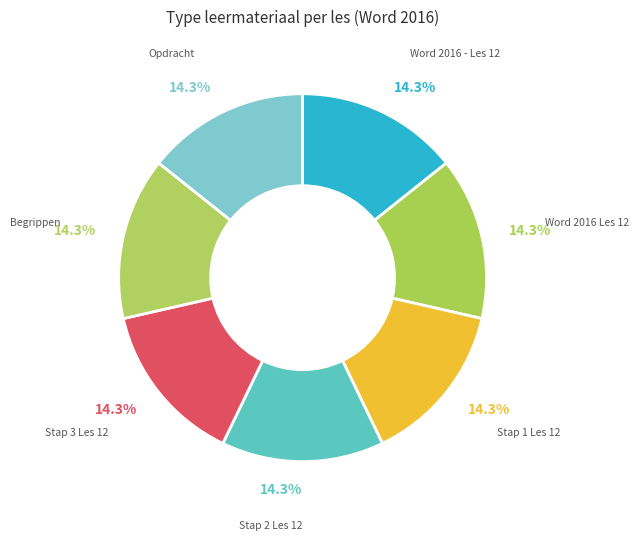

To the nearest percent, what is the average slice percentage?

14%